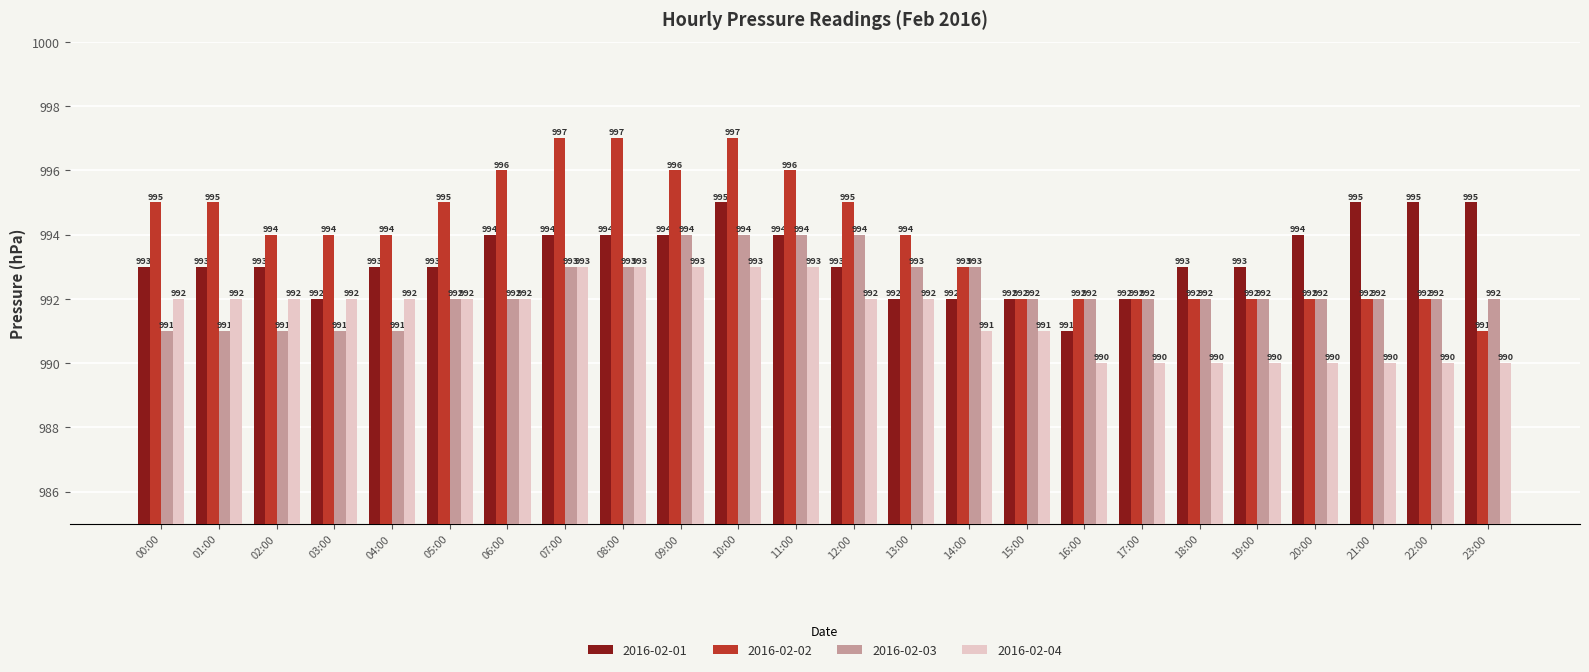

What is the difference between the highest and lowest values at 09:00?

3